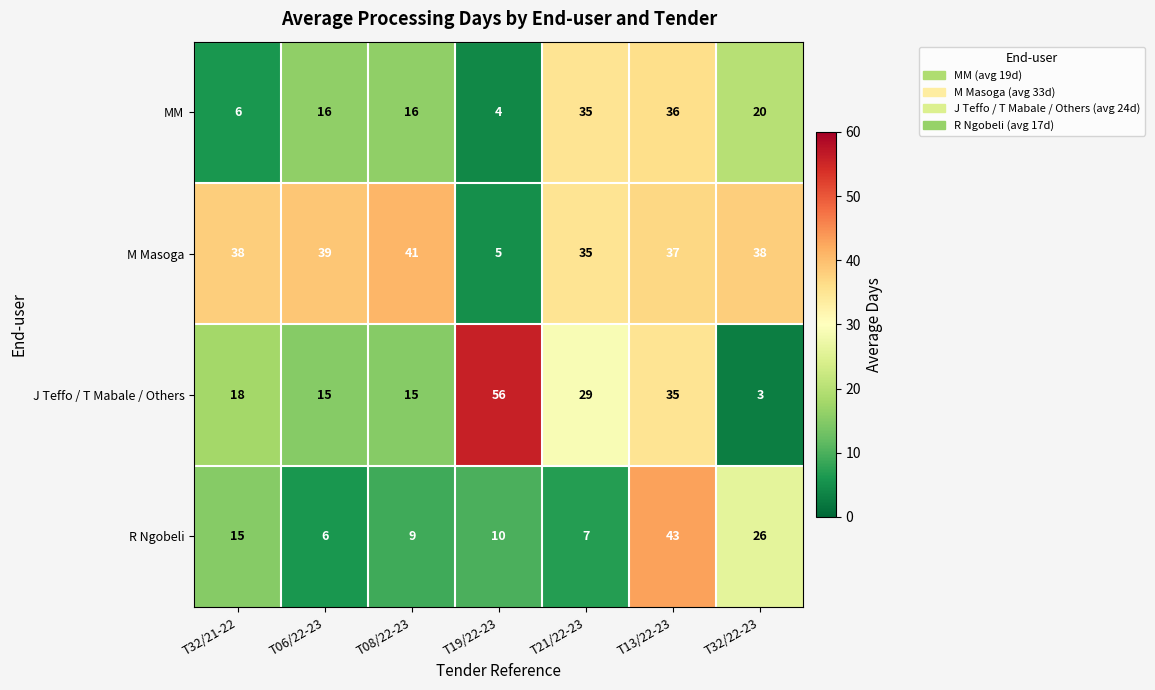

At how many categories does at least one series exceed 42?

2